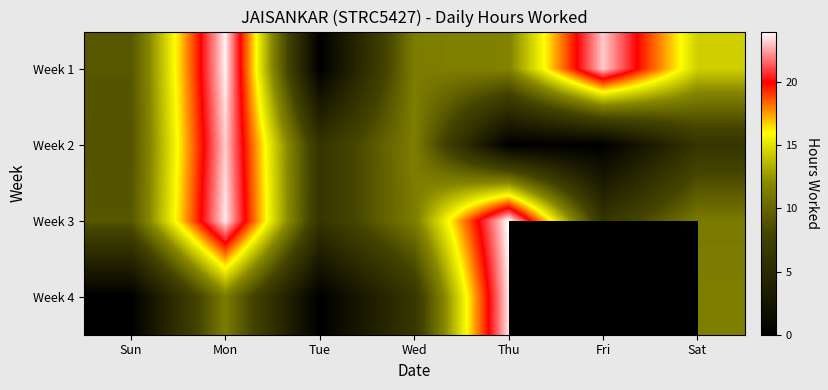

What is the minimum value for Week 3?

6.2